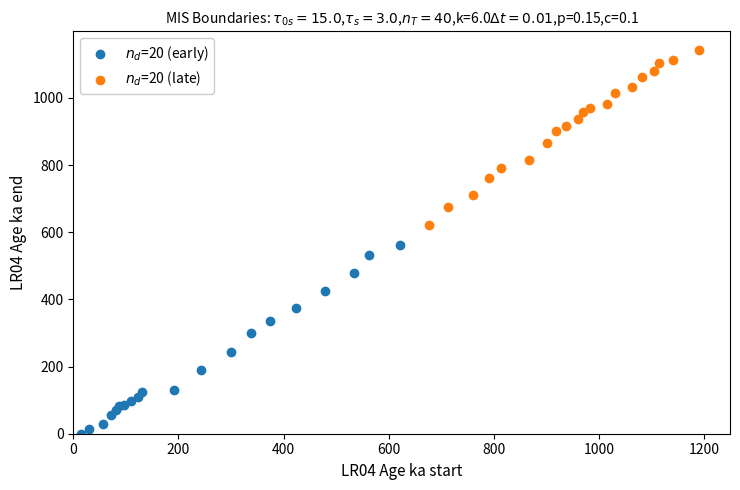

Which series has the largest Y range (max minus min)?

$n_d$=20 (early)